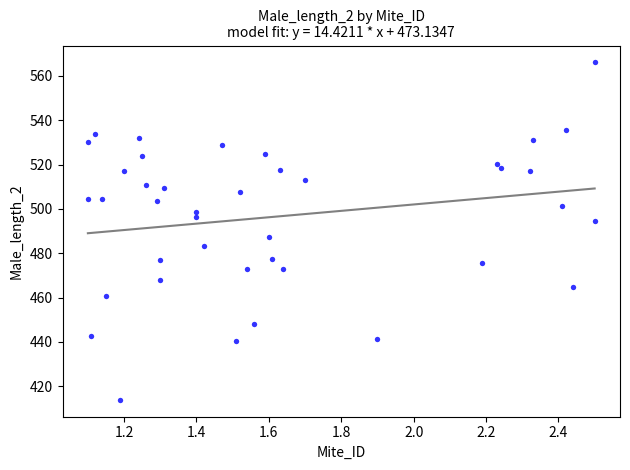

What is the range of X values (max minus min)?

1.4